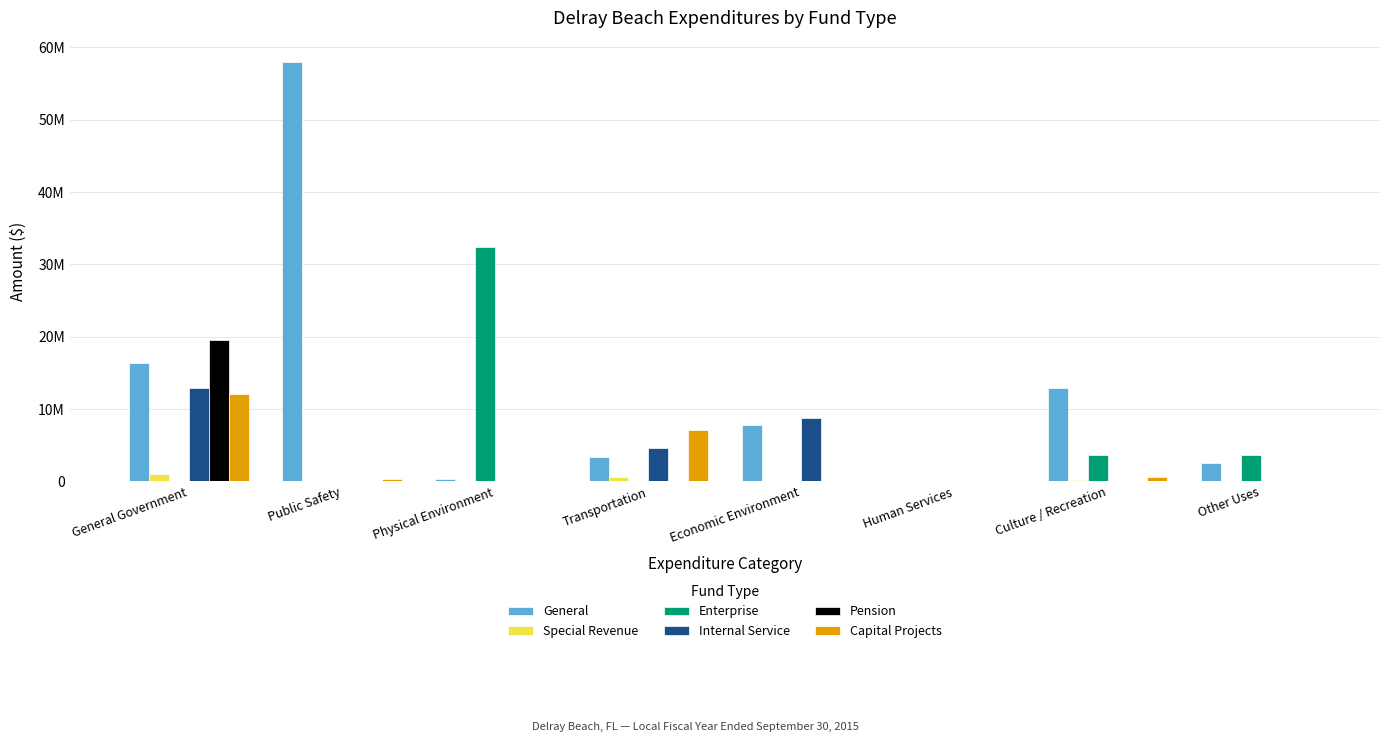

Rank the series at Transportation from highest to lowest value.

Capital Projects, Internal Service, General, Special Revenue, Enterprise, Pension